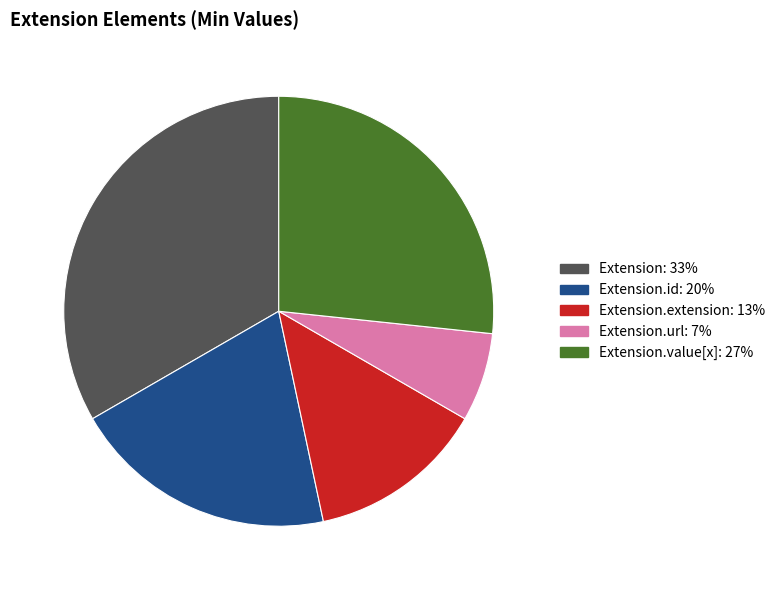

Rank the categories by value from highest to lowest.

Extension: 33%, Extension.value[x]: 27%, Extension.id: 20%, Extension.extension: 13%, Extension.url: 7%